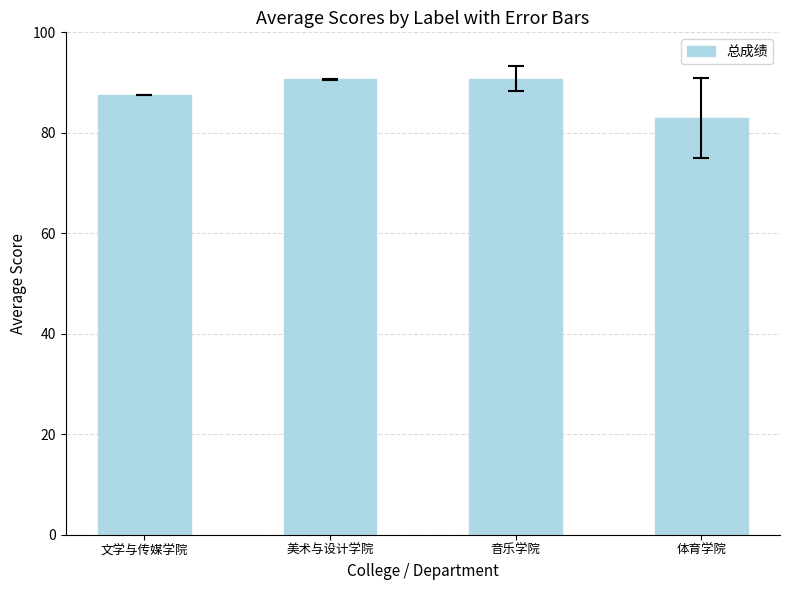

Where is the data nearest to the value 86?

文学与传媒学院